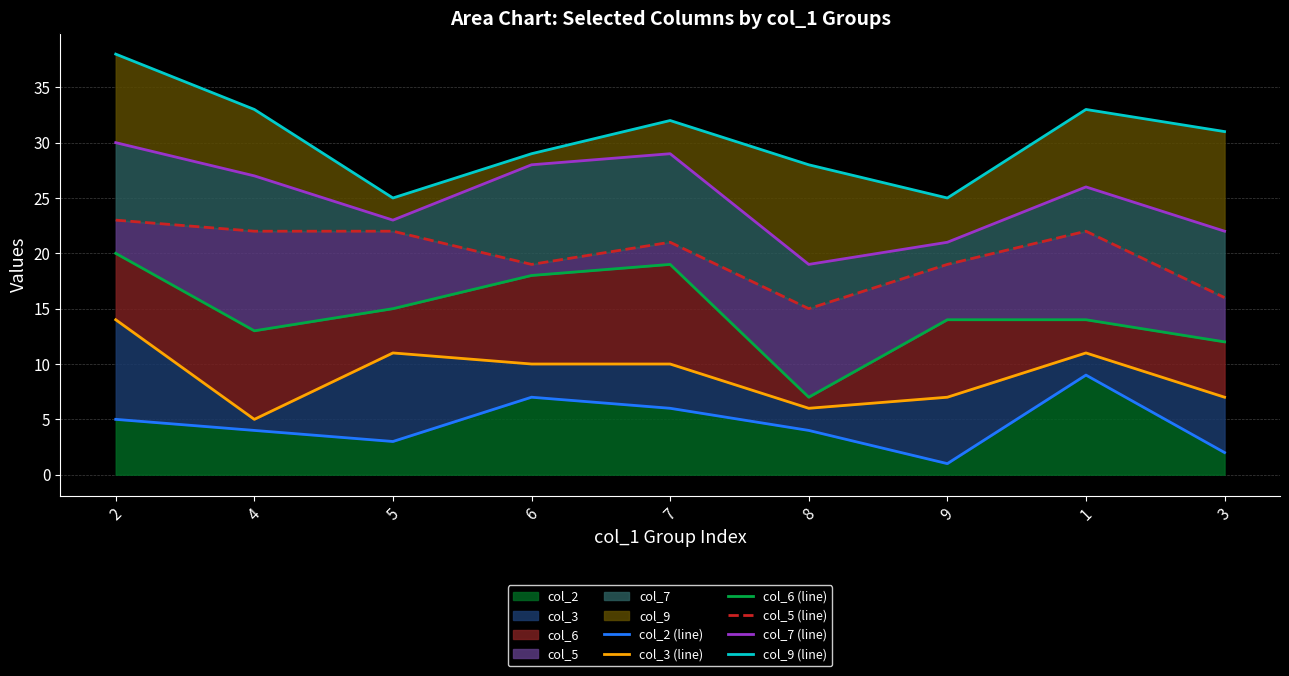

Between 5 and 1, which series saw the biggest shift?

col_9 (line)